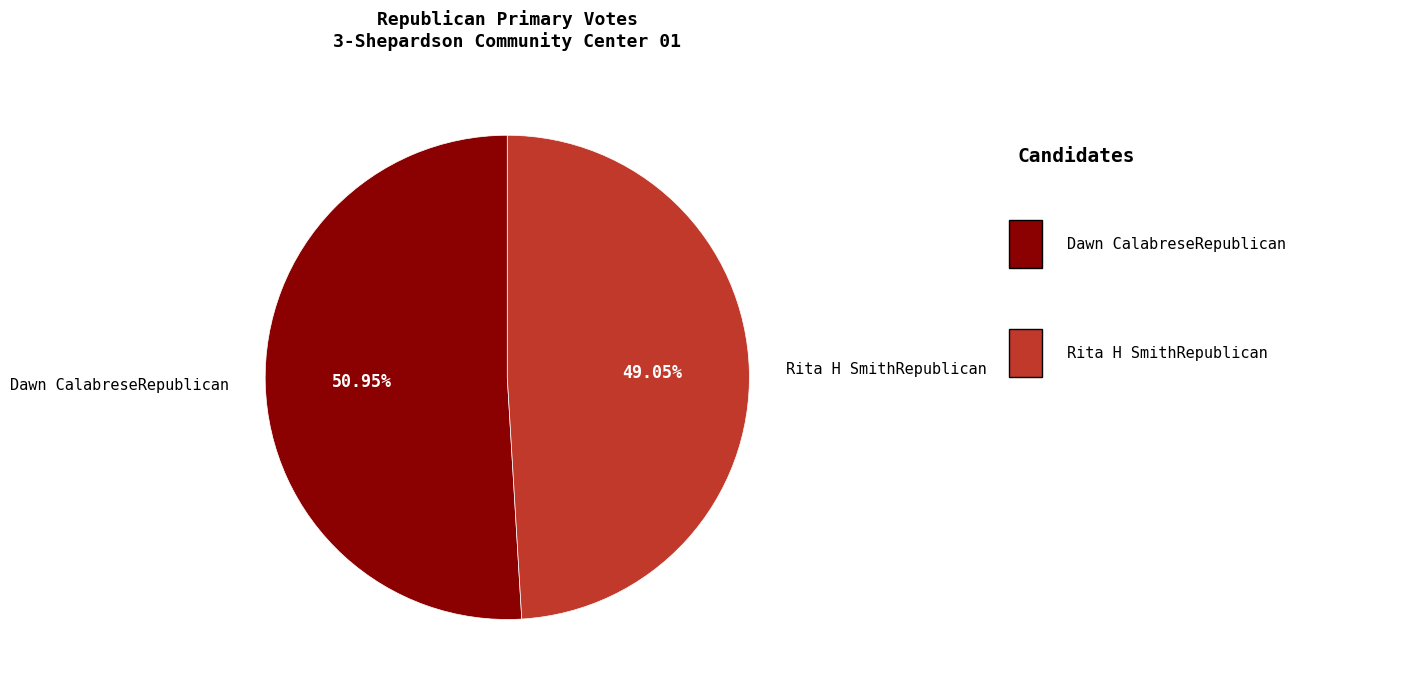

Count the number of slices in the pie.

2